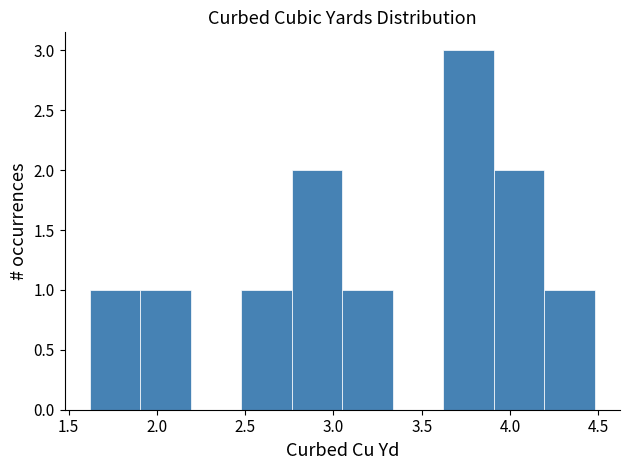

Reading left to right, list every bar in this chart as the range it spans on the x-axis followed by its height. Neither the bar edges nor the heights are printed on the chart, so give them approximately, as read against the axes.

1.60 to 1.90: 1
1.90 to 2.20: 1
2.20 to 2.50: 0
2.50 to 2.75: 1
2.75 to 3.05: 2
3.05 to 3.35: 1
3.35 to 3.60: 0
3.60 to 3.90: 3
3.90 to 4.20: 2
4.20 to 4.50: 1